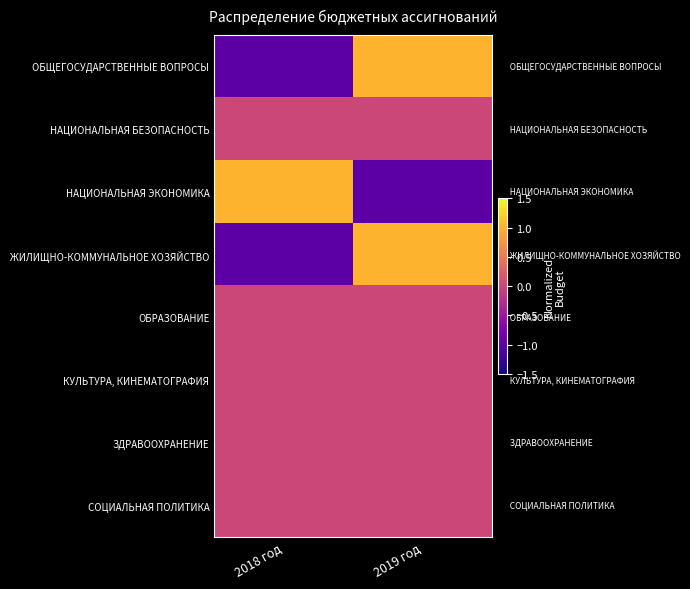

At how many categories does at least one series exceed 0?

2